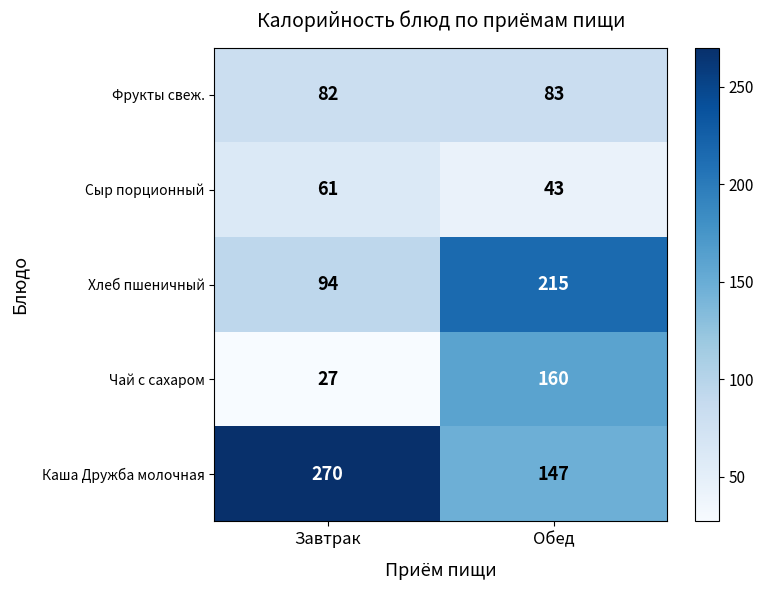

Reading left to right, transcribe all the data shown in this chart.

Фрукты свеж.: 82	83
Сыр порционный: 61	43
Хлеб пшеничный: 94	215
Чай с сахаром: 27	160
Каша Дружба молочная: 270	147